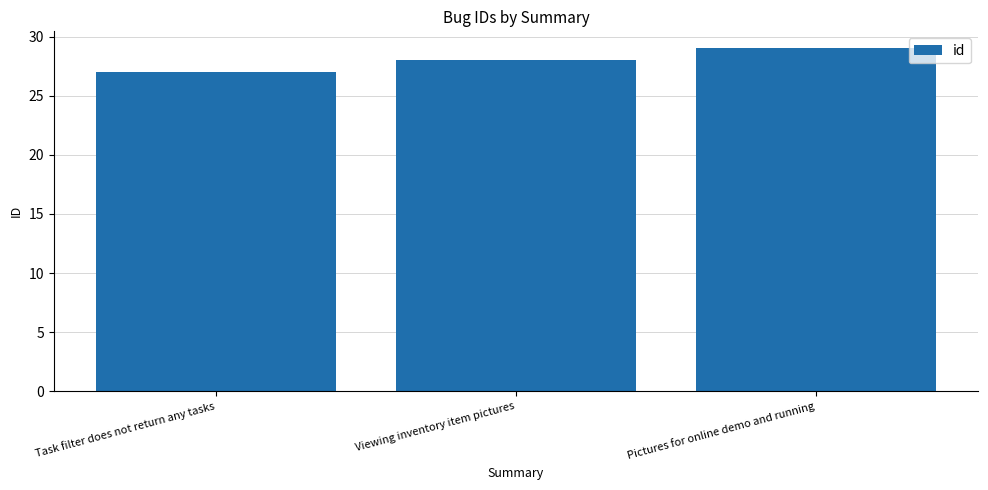

What is the ratio of the value at Viewing inventory item pictures to the value at Pictures for online demo and running?

1.0